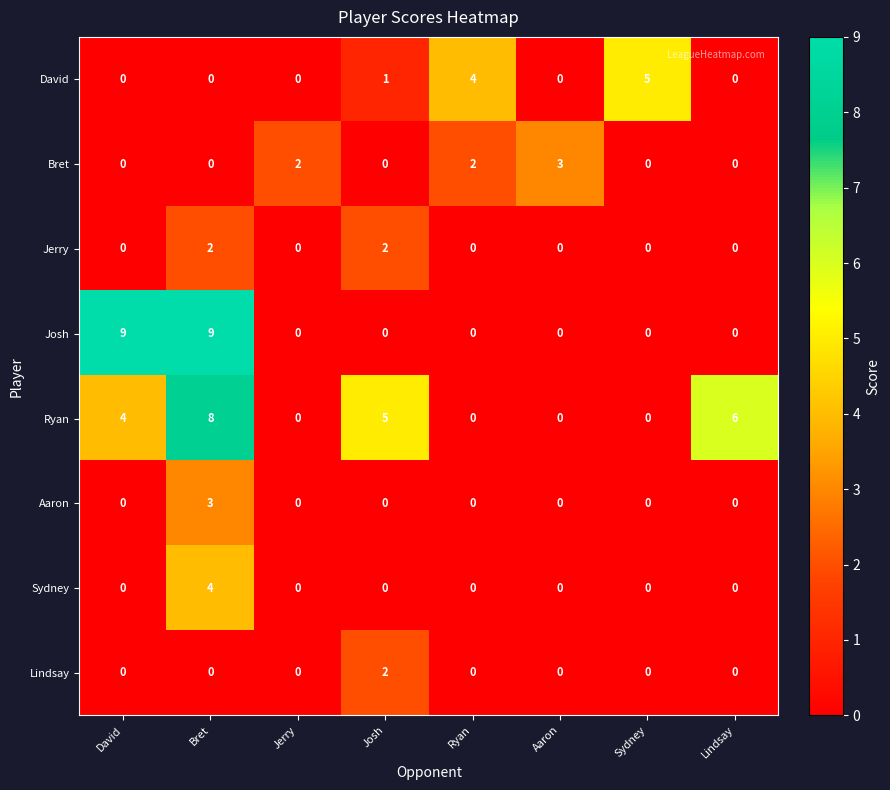

What is the difference between the highest and lowest values at Bret?

9